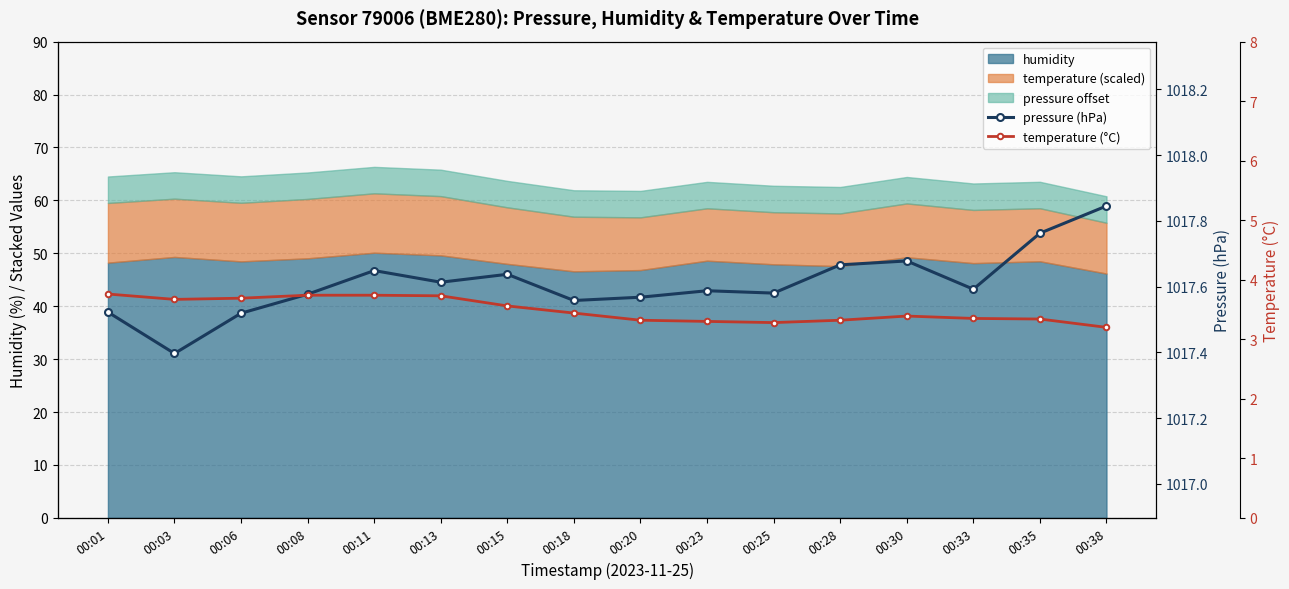

What is the value of the pressure (hPa) point at the 9th from the left?

1017.6